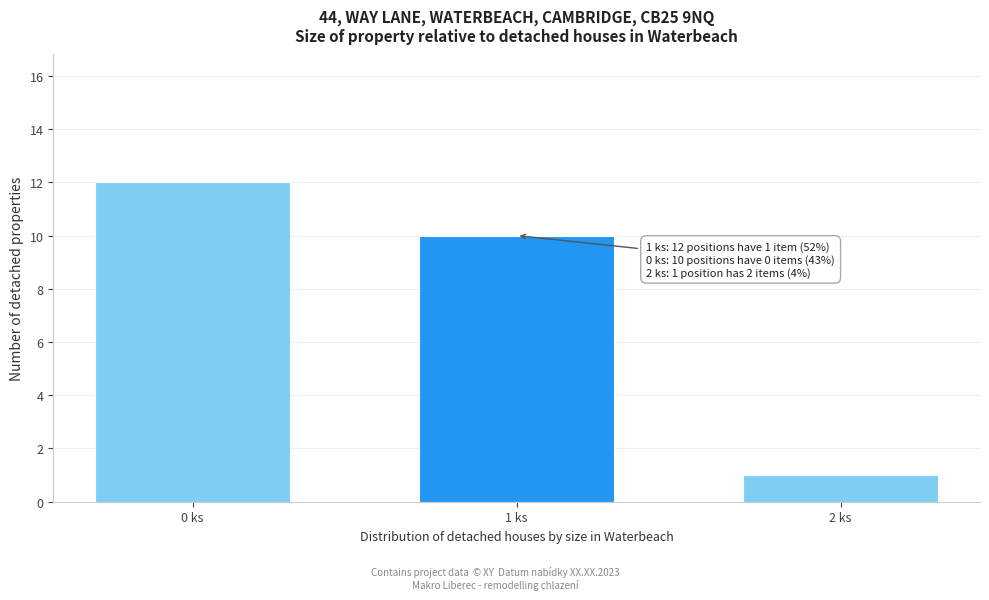

Reading right to left, what are all the values shown in this chart?

1	10	12